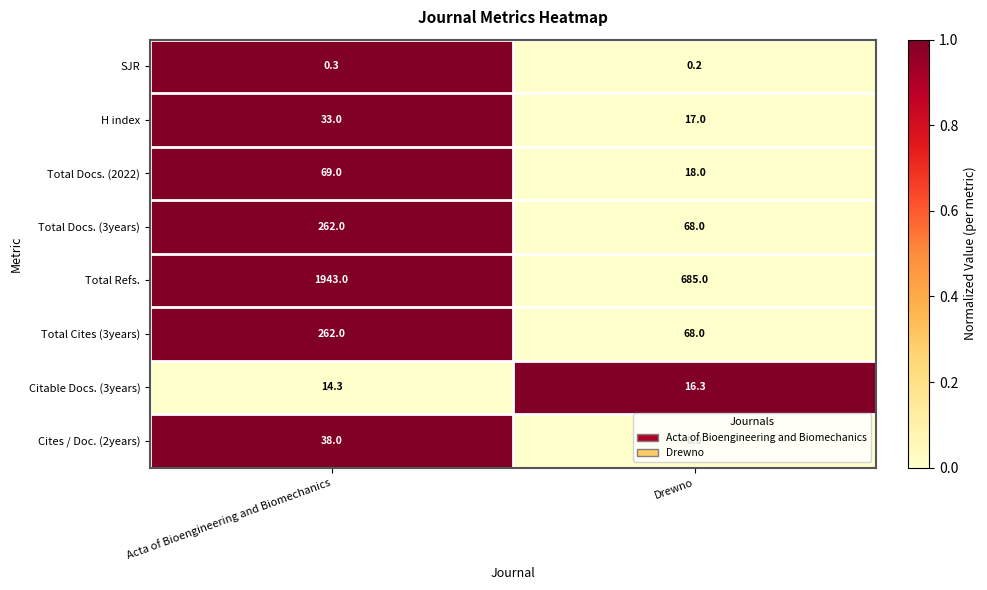

Which category has the lowest value in the Cites / Doc. (2years) series?

Drewno